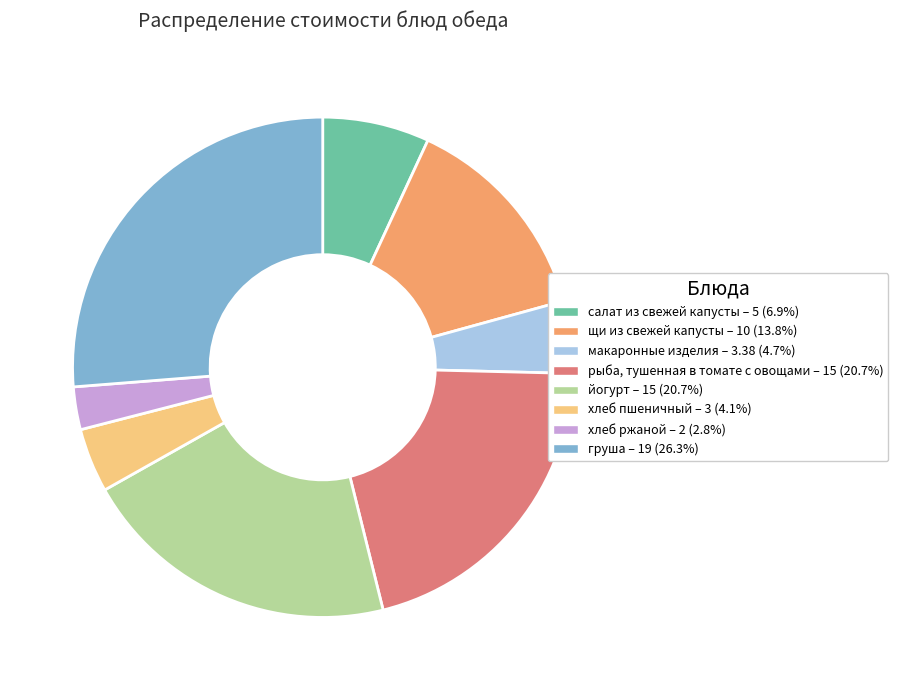

Combined, do макаронные изделия and груша account for over 50%?

No